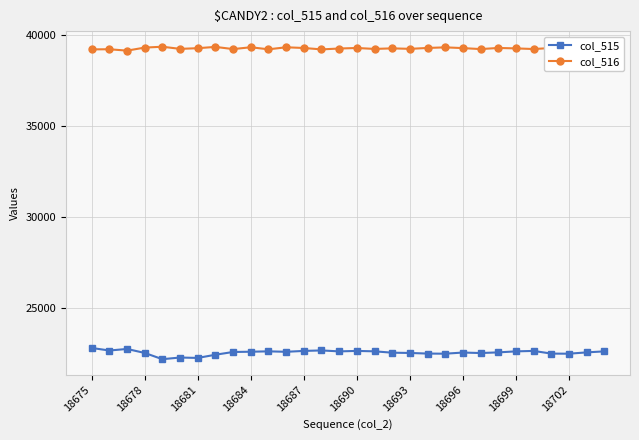

Does the chart display data point markers on the line(s)?

Yes